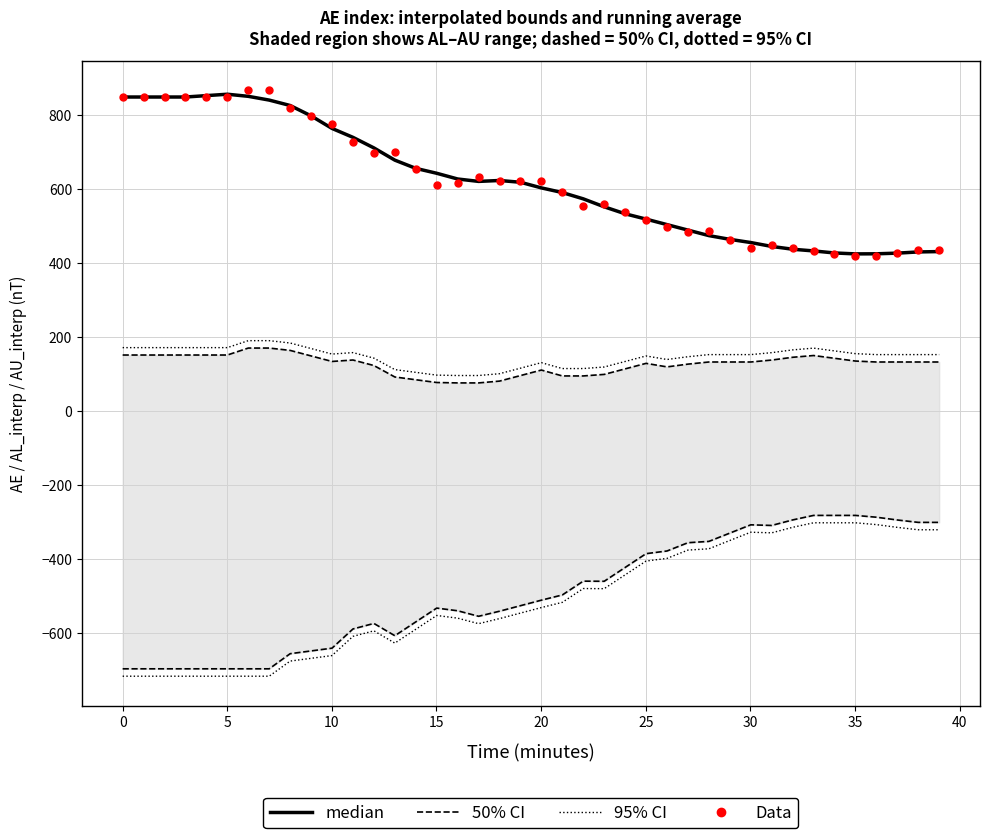

At which category is the sum across all series the highest?

35